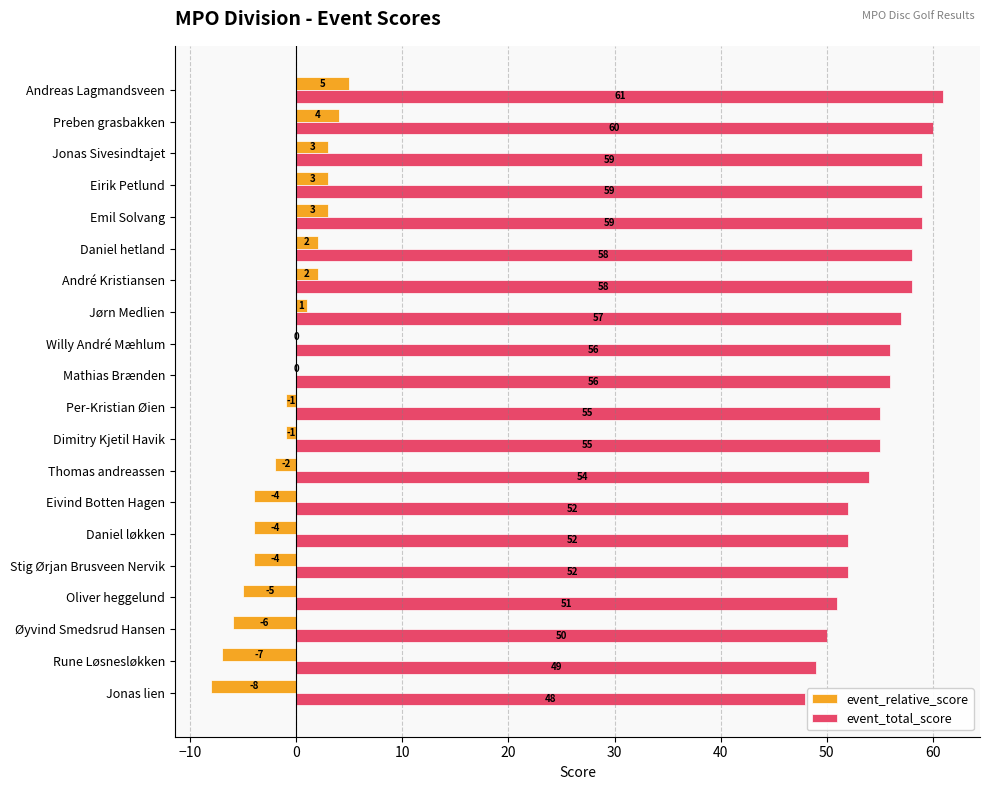

True or false: event_relative_score has a value of -1 at Dimitry Kjetil Havik.

True